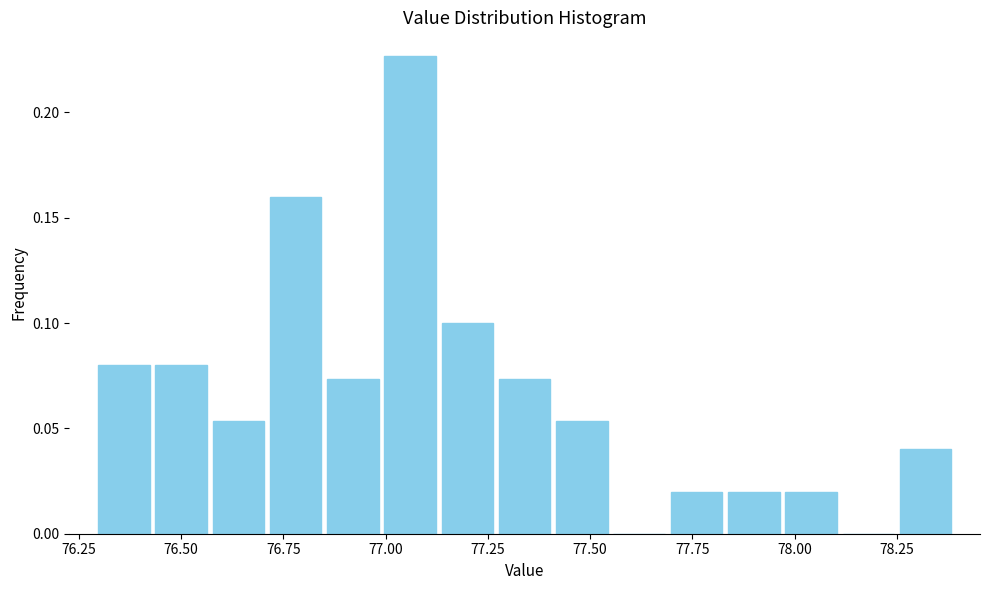

Read against the x-axis, roughly where is the centre of the tallest bar?

77.05